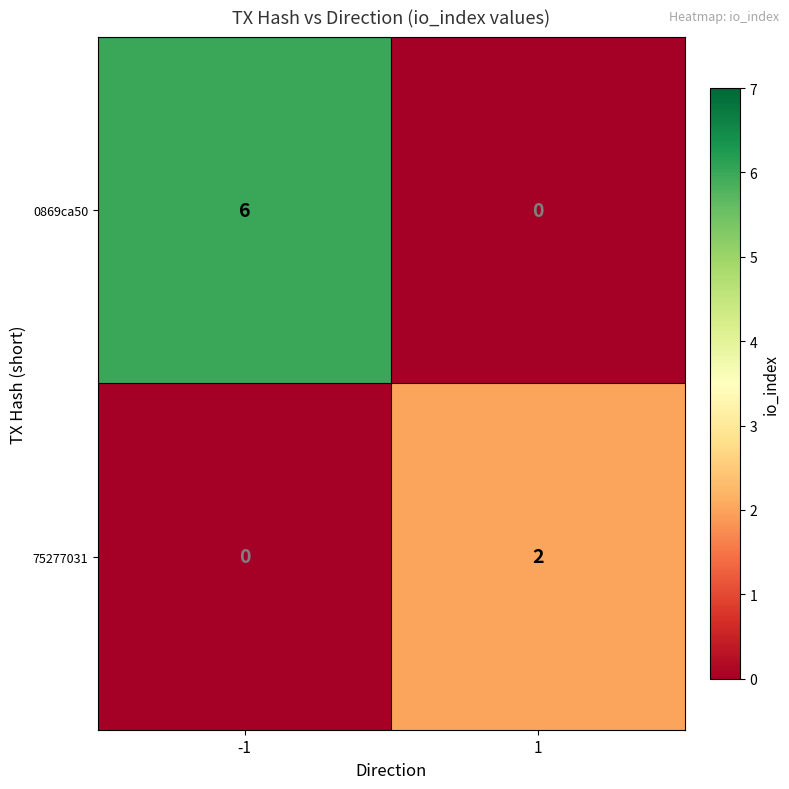

List the series in order of their peak value, highest first.

0869ca50, 75277031